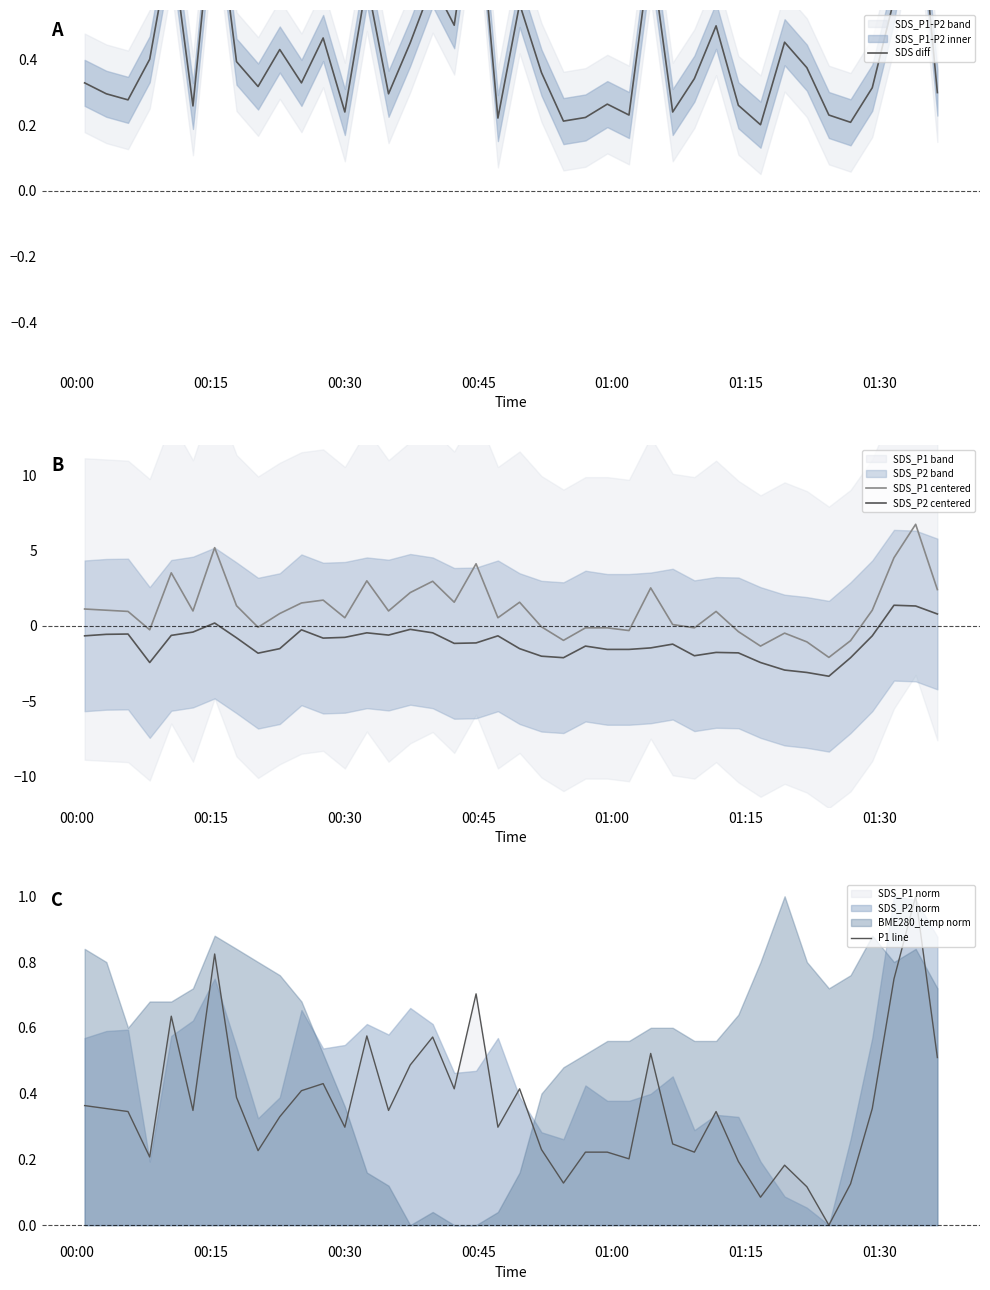

True or false: SDS_P2 centered and SDS_P1 centered cross at least once.

False